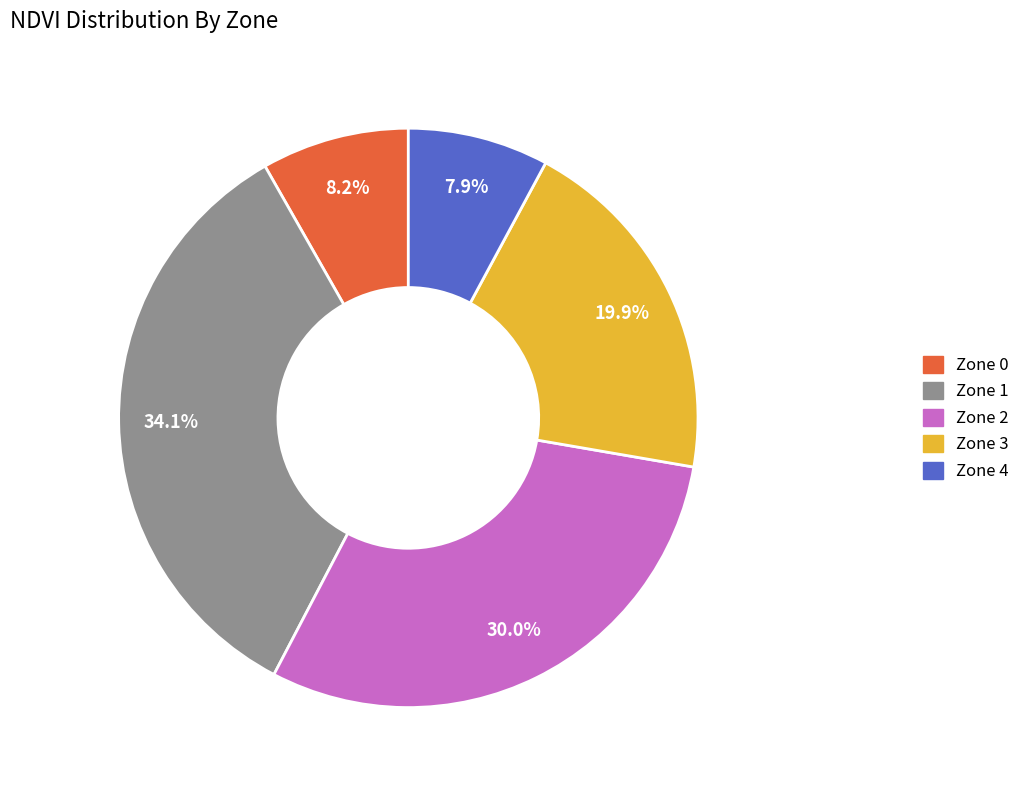

Is there a majority slice in this chart?

No